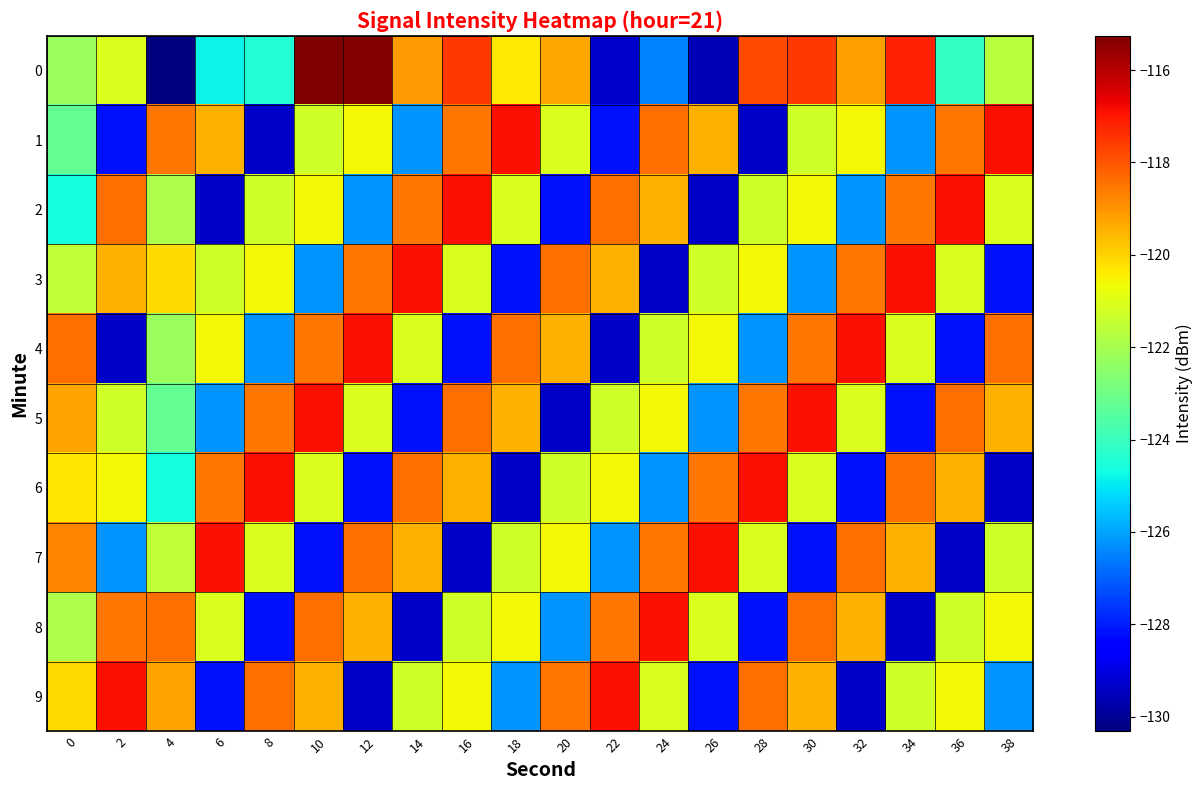

Which series changed the most between 26 and 36?

2